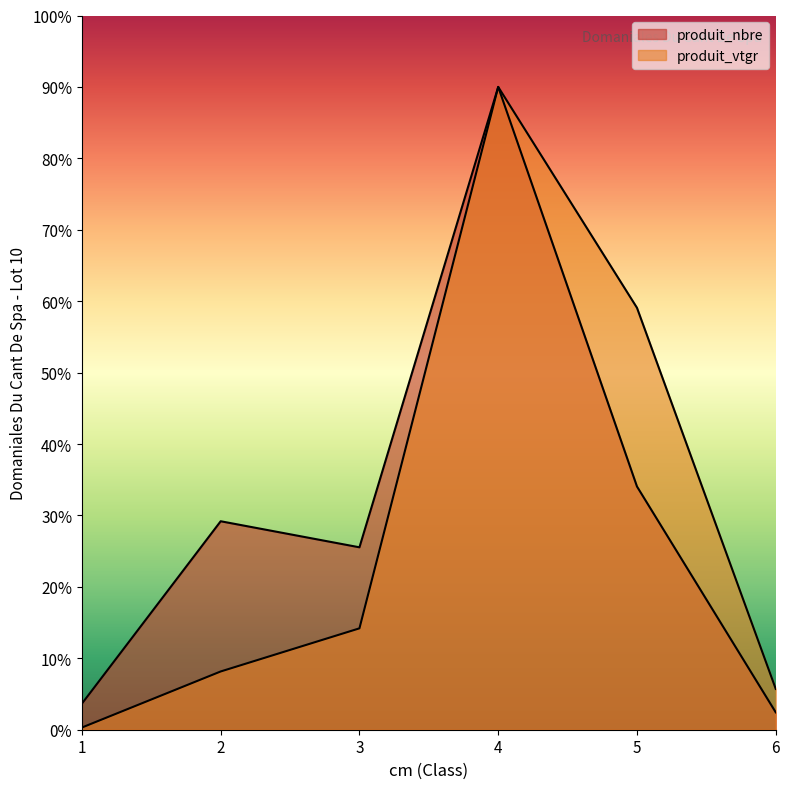

What is the value of the produit_nbre point at the 2nd from the left?

29.2